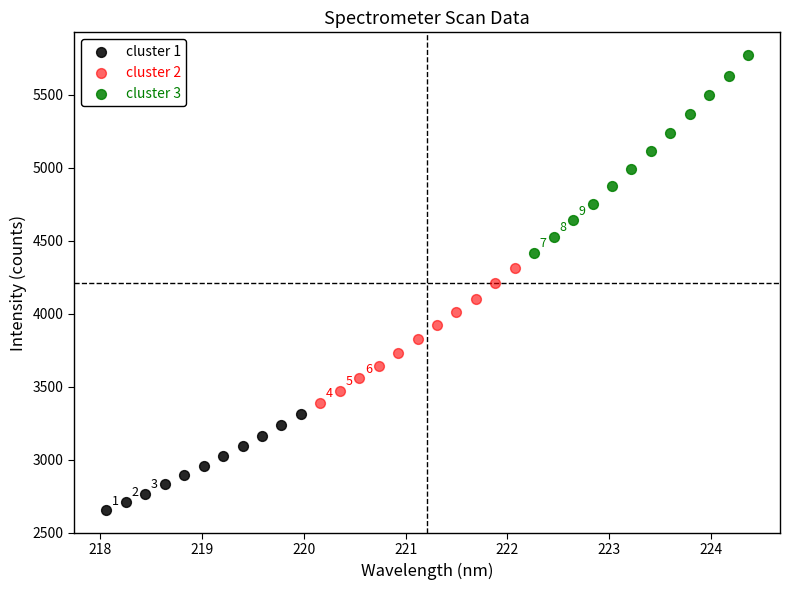

Which series reaches the minimum Y coordinate?

cluster 1